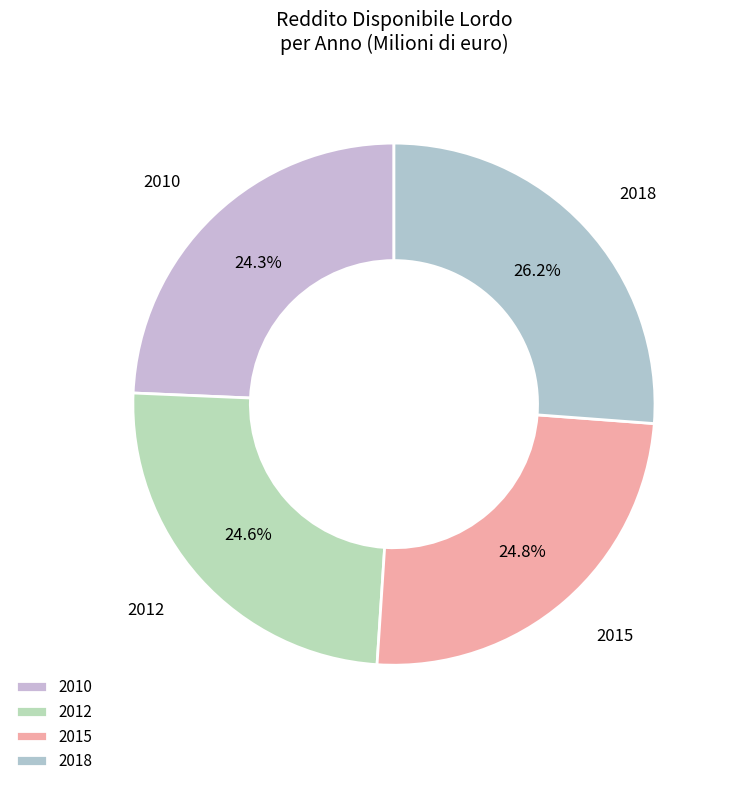

To the nearest percent, what is the difference between the largest and smallest slice percentages?

2%